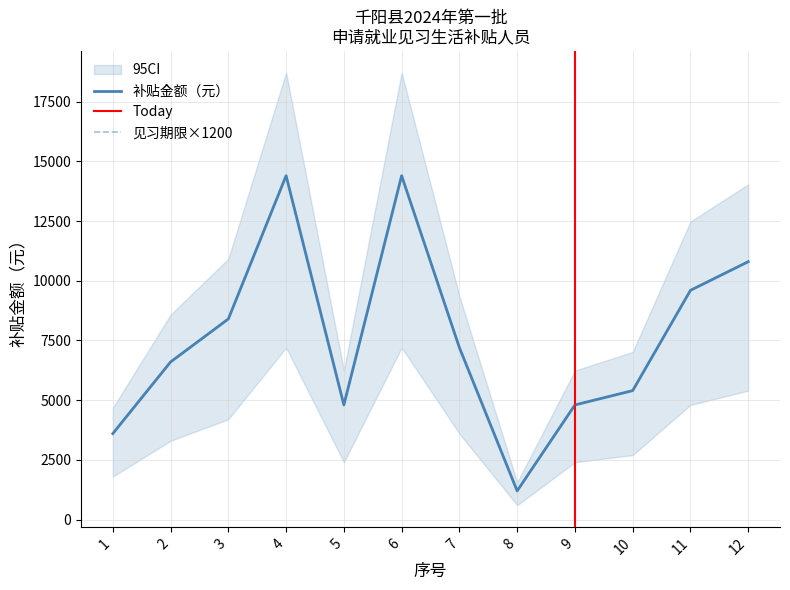

Is it true that 补贴金额（元） equals 9118 at 2?

False